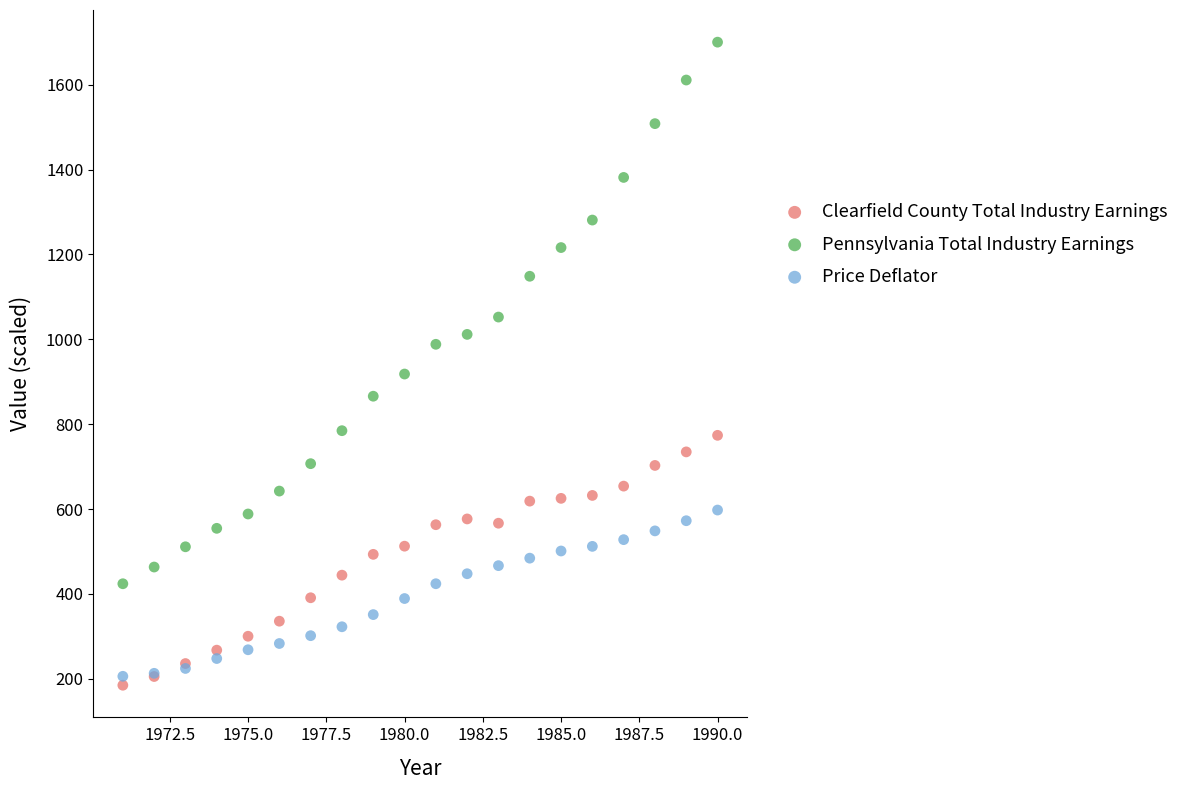

Across all series, what Y value is closest to 942?

918.2